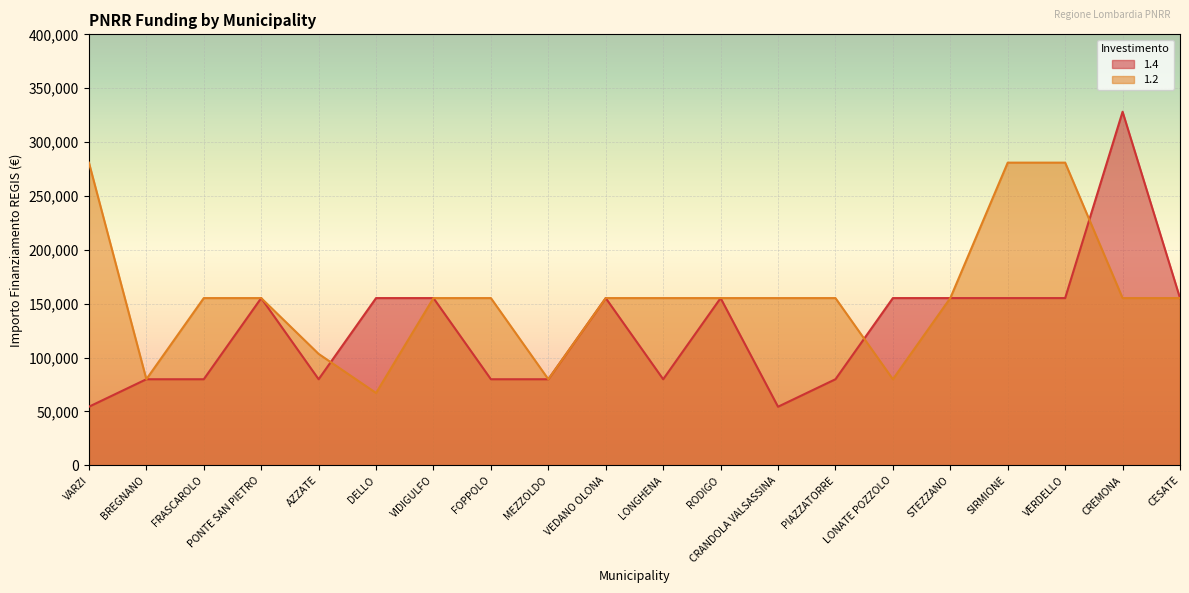

The 1.2 series shows 45461 at CRANDOLA VALSASSINA. True or false?

False